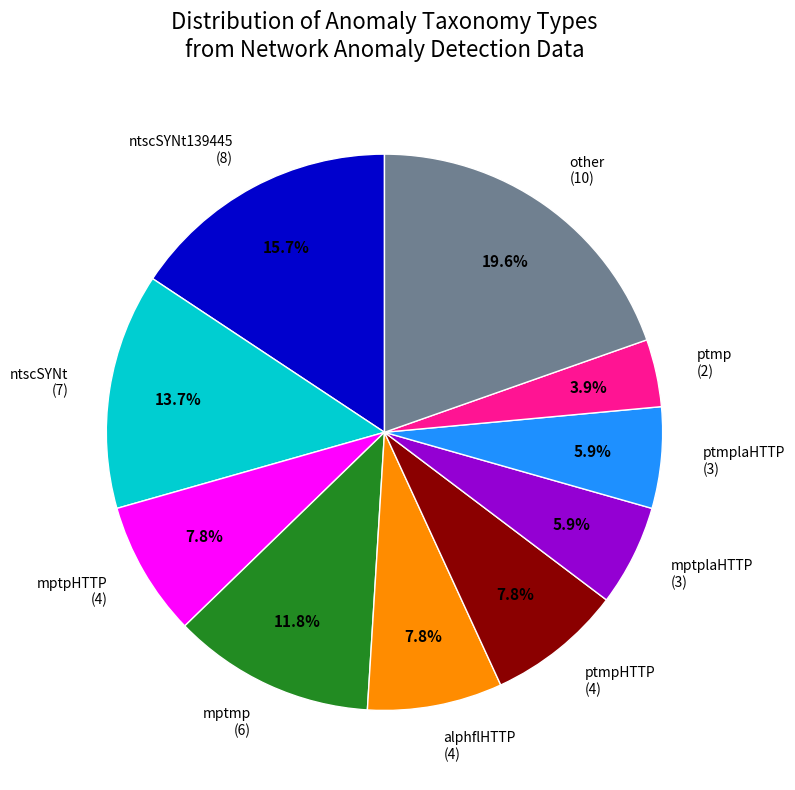

To the nearest percent, what is the average slice percentage?

10%